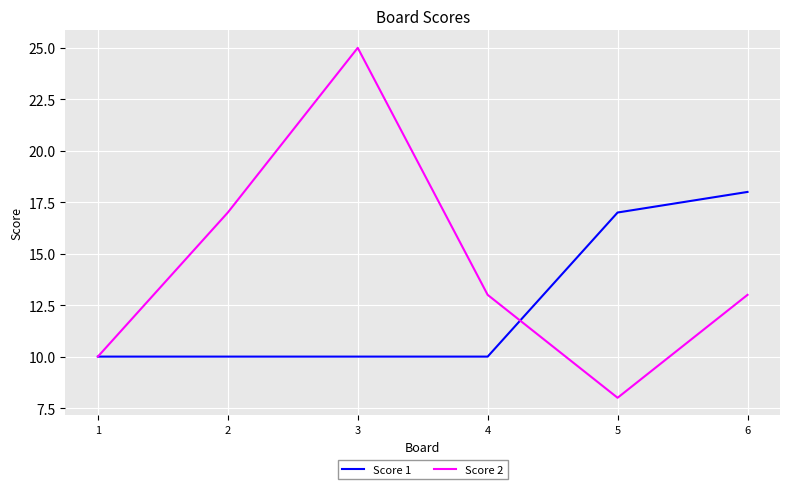

Which series changed the most between 5 and 6?

Score 2